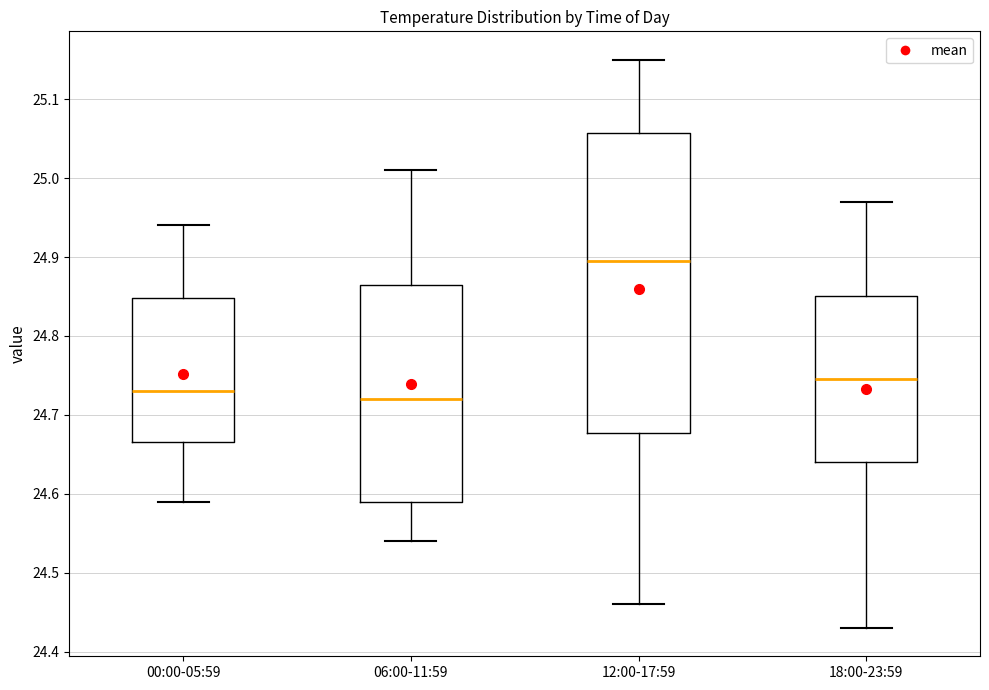

Reading left to right, read every box against the y-axis: the position of its median line, the range the box covers, and the ends of its whiskers. The values are not printed on the chart, so give them approximately, as read against the axis.

00:00-05:59: median 24.73, box 24.67 to 24.85, whiskers 24.59 to 24.94
06:00-11:59: median 24.72, box 24.59 to 24.87, whiskers 24.54 to 25.01
12:00-17:59: median 24.90, box 24.68 to 25.06, whiskers 24.46 to 25.15
18:00-23:59: median 24.75, box 24.64 to 24.85, whiskers 24.43 to 24.97